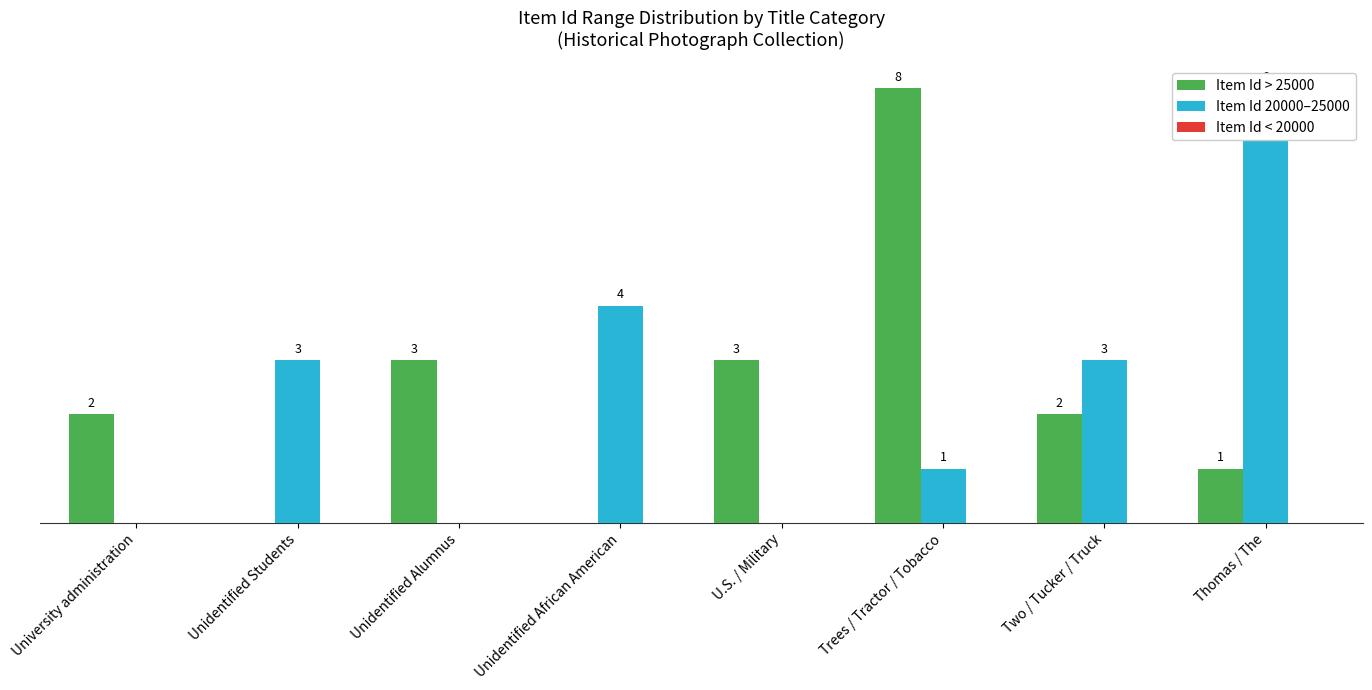

What is the spread (max minus min) of values at Two / Tucker / Truck?

3